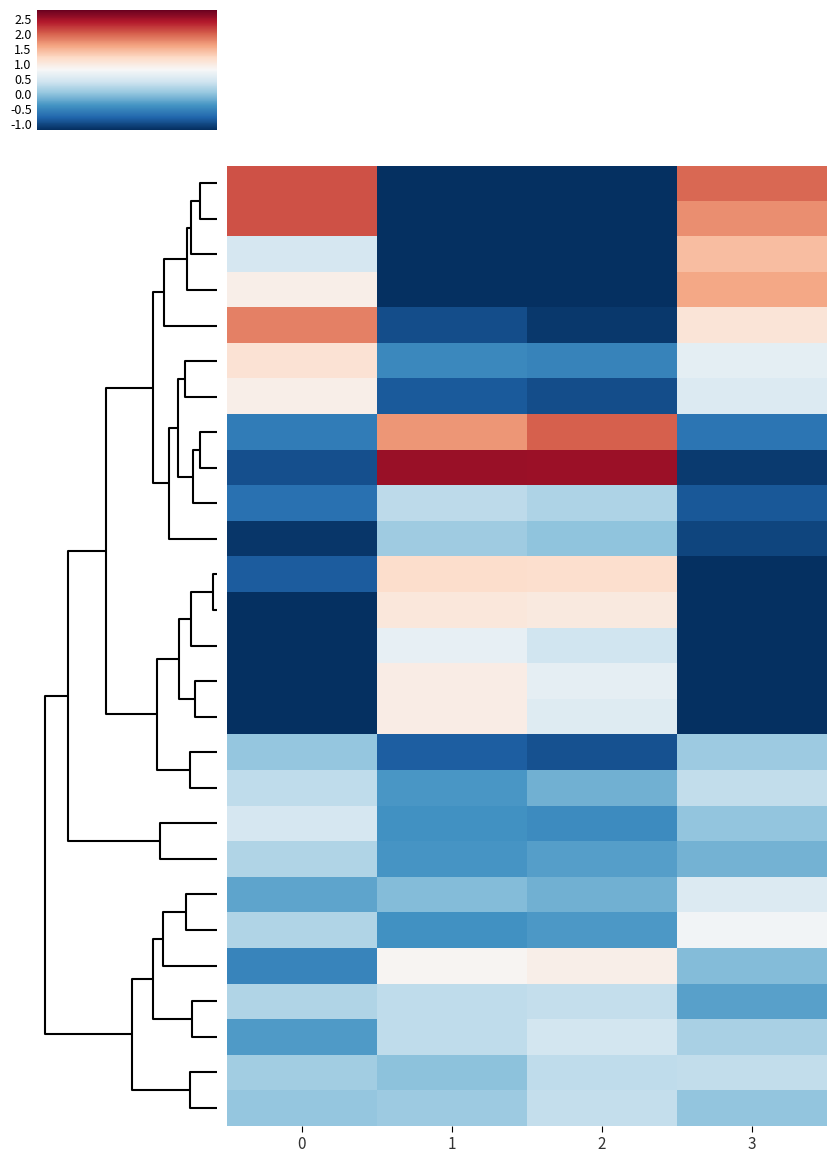

How many data points does each series have?

4